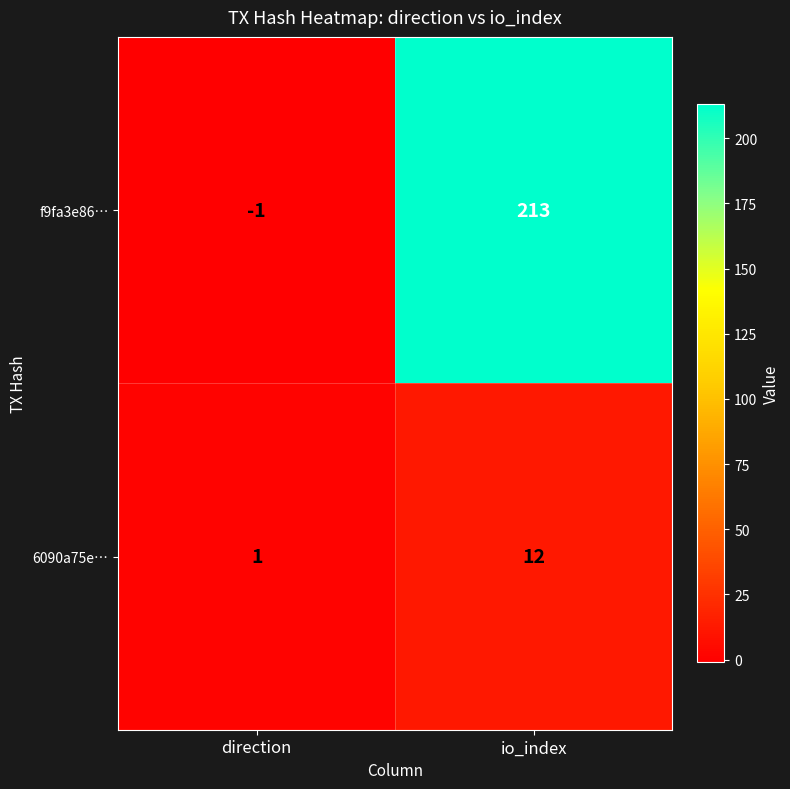

What is the difference between the f9fa3e86… values at io_index and direction?

214